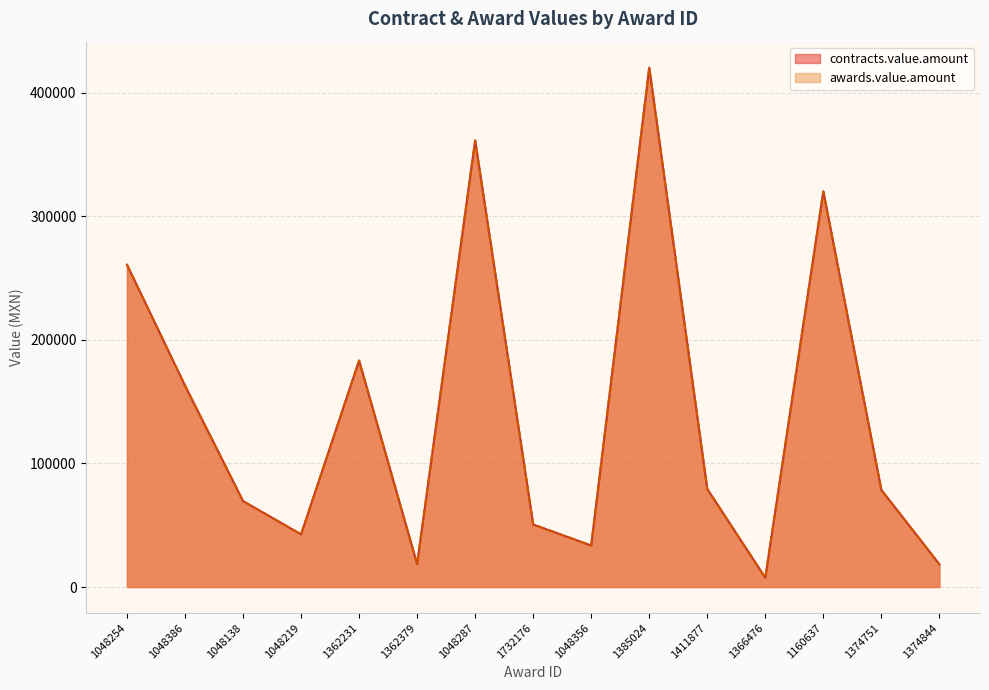

At which label does awards.value.amount reach its peak?

1385024